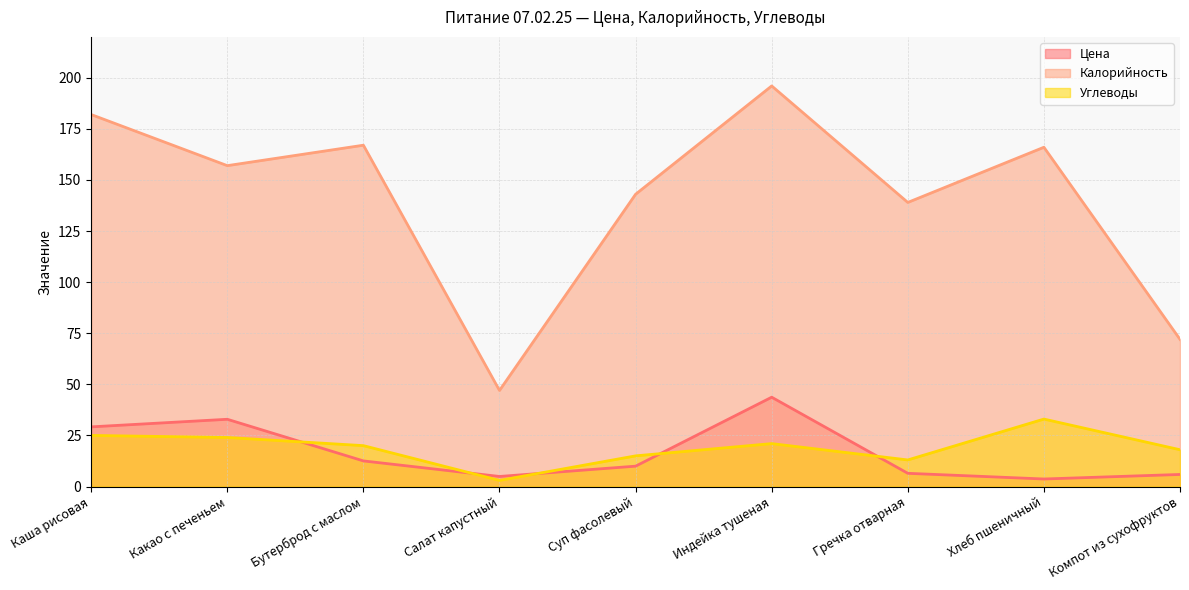

Read the Калорийность value at Бутерброд с маслом.

167.0